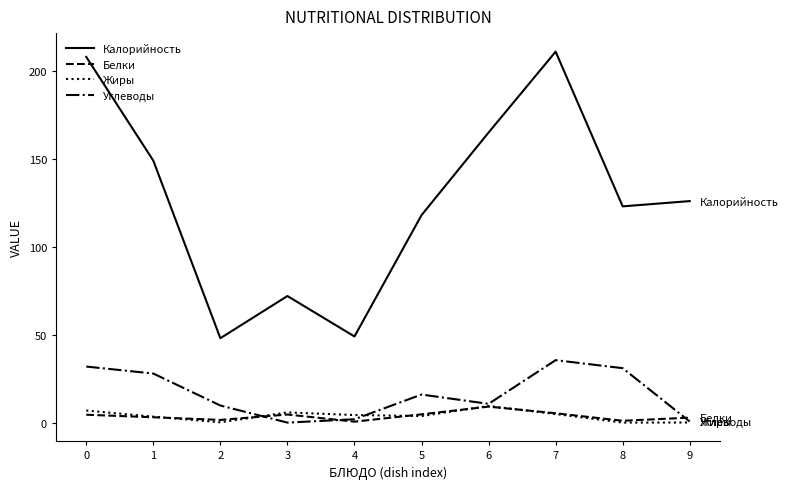

What is the total value across all series at 3?

82.4